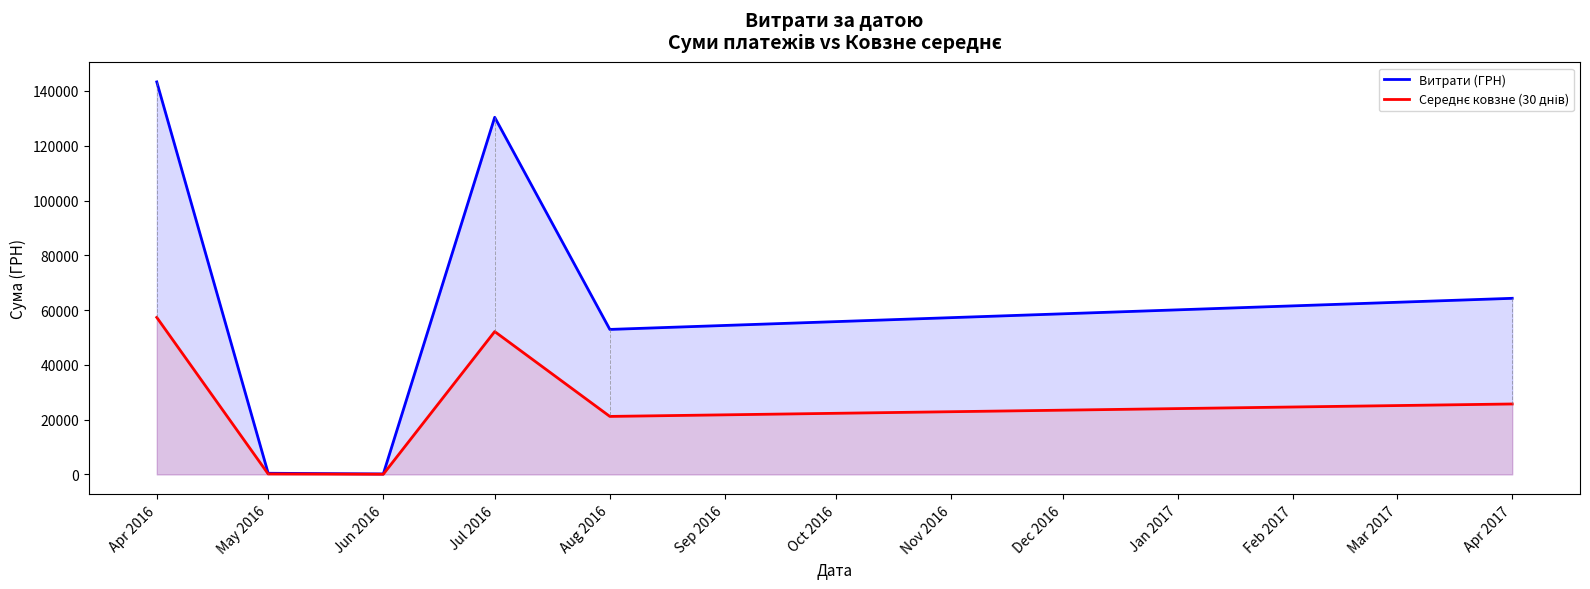

True or false: Середнє ковзне (30 днів) has more than 1 points higher than both neighbors.

False